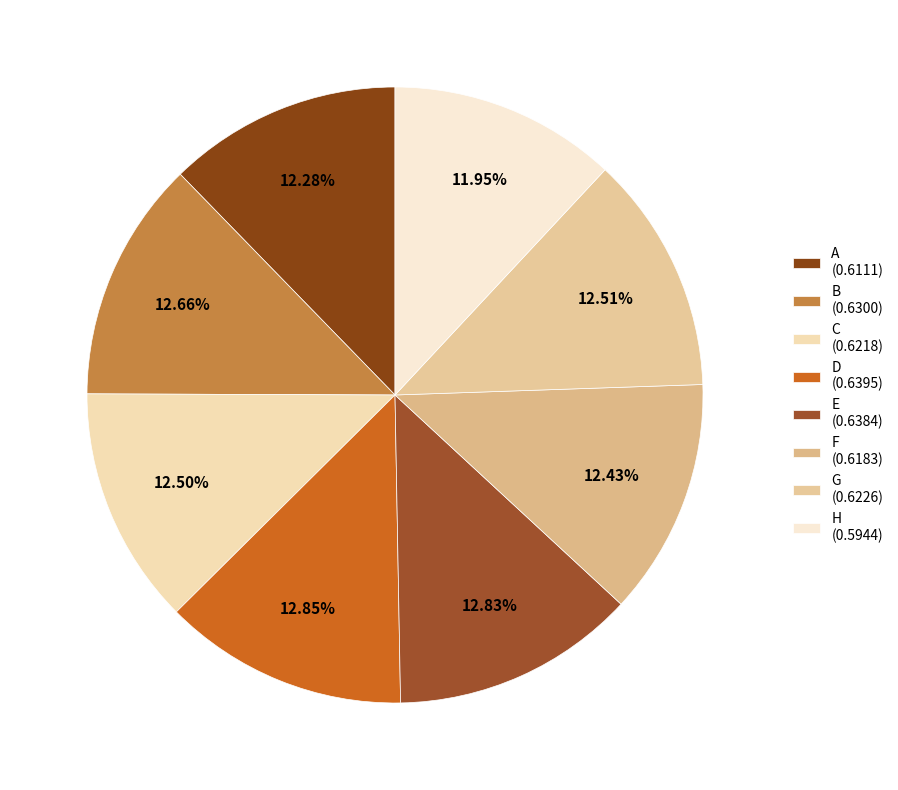

Count the number of slices in the pie.

8